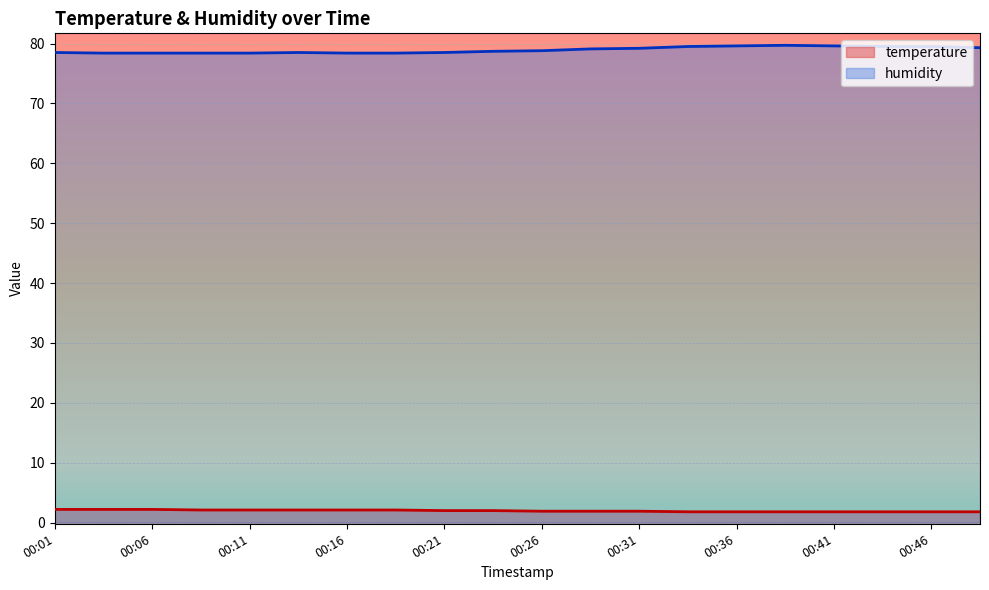

Reading left to right, what are all the values shown in this chart?

temperature: 2.2	2.2	2.2	2.1	2.1	2.1	2.1	2.1	2.0	2.0	1.9	1.9	1.9	1.8	1.8	1.8	1.8	1.8	1.8	1.8
humidity: 78.5	78.4	78.4	78.4	78.4	78.5	78.4	78.4	78.5	78.7	78.8	79.1	79.2	79.5	79.6	79.7	79.6	79.5	79.5	79.3